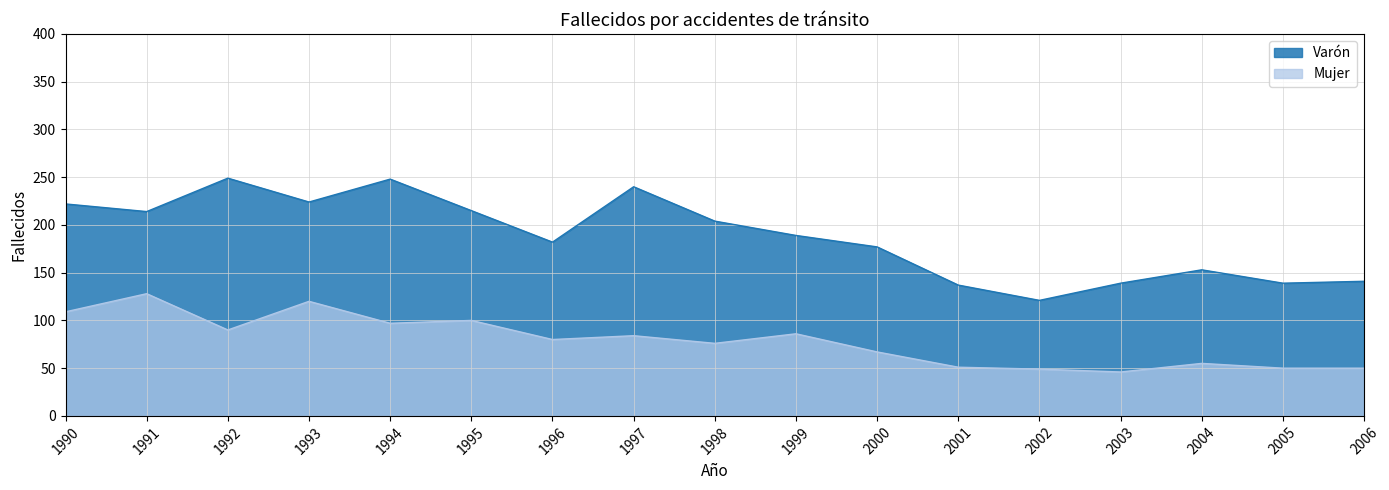

Is it true that Mujer equals 85 at 2005?

False